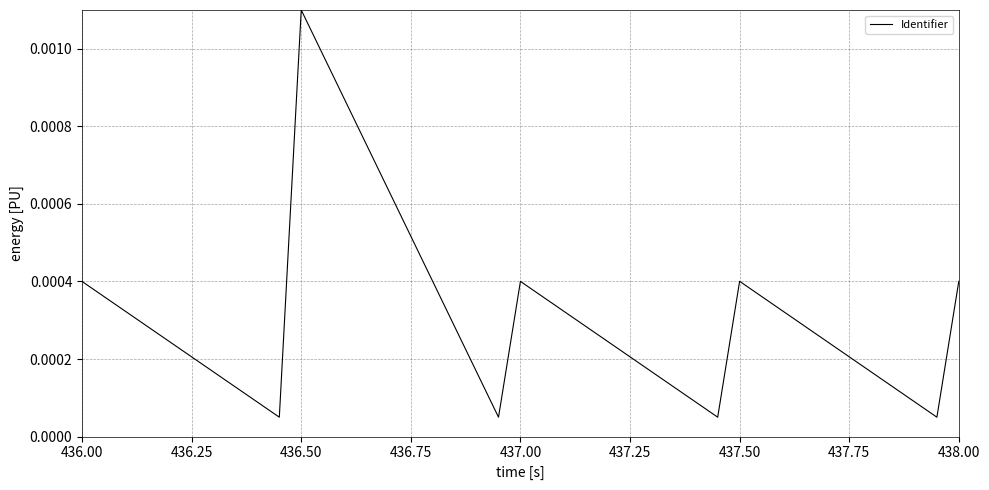

Which category has the highest value across all series?

436.50